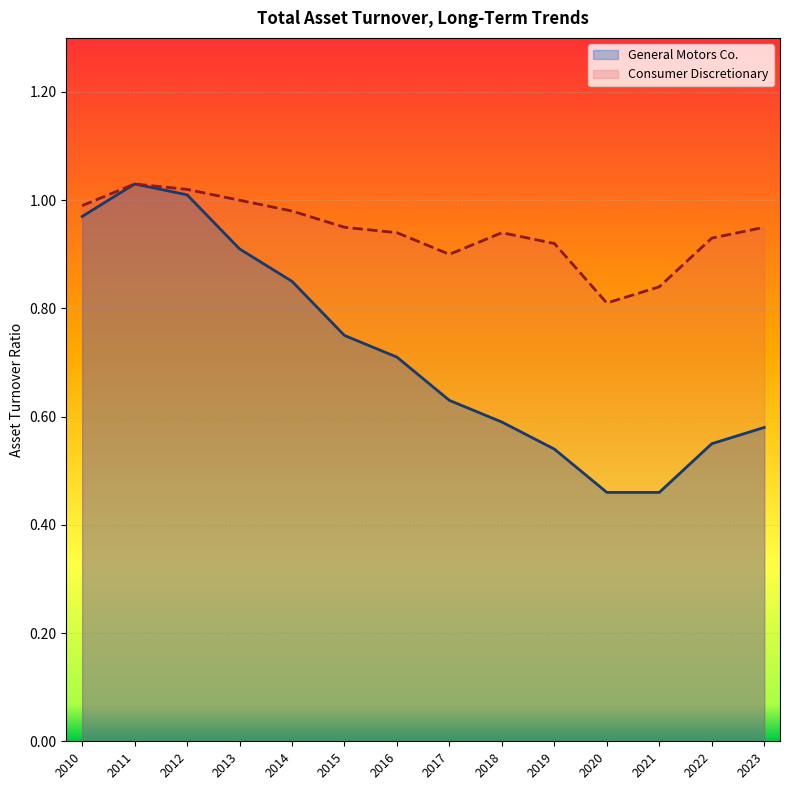

What is the value of the Consumer Discretionary point at the 2nd from the left?

1.0